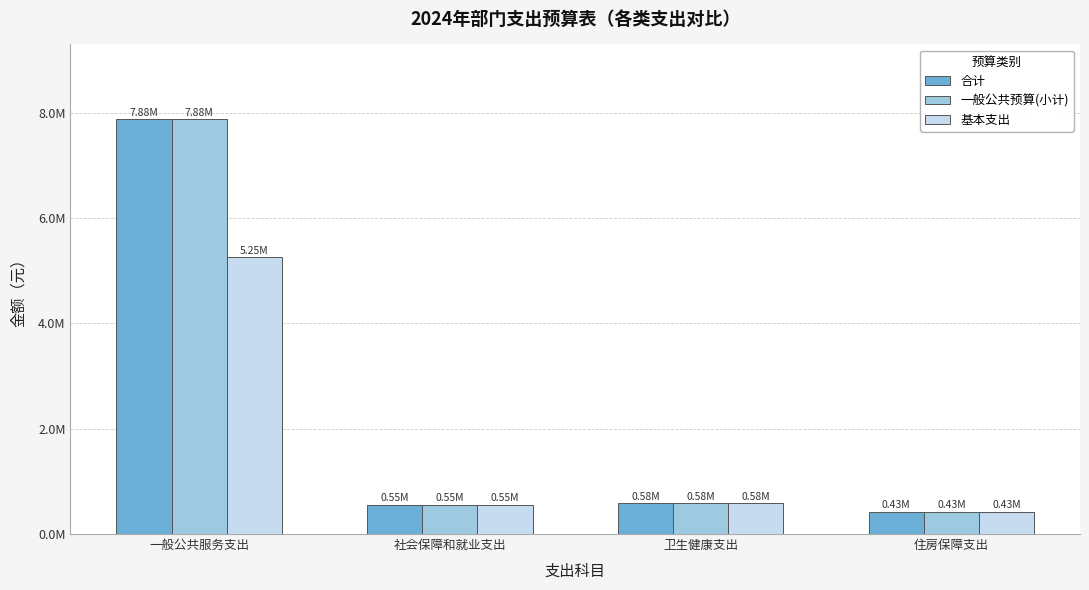

What are all the series names shown in the legend?

合计, 一般公共预算(小计), 基本支出